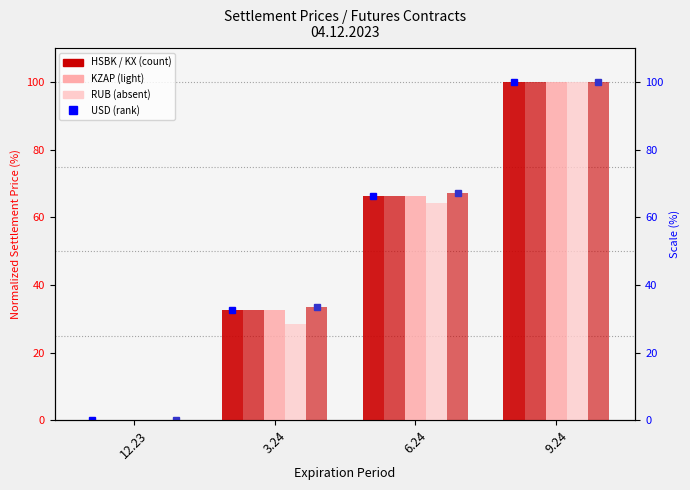

How many data points does each series have?

4